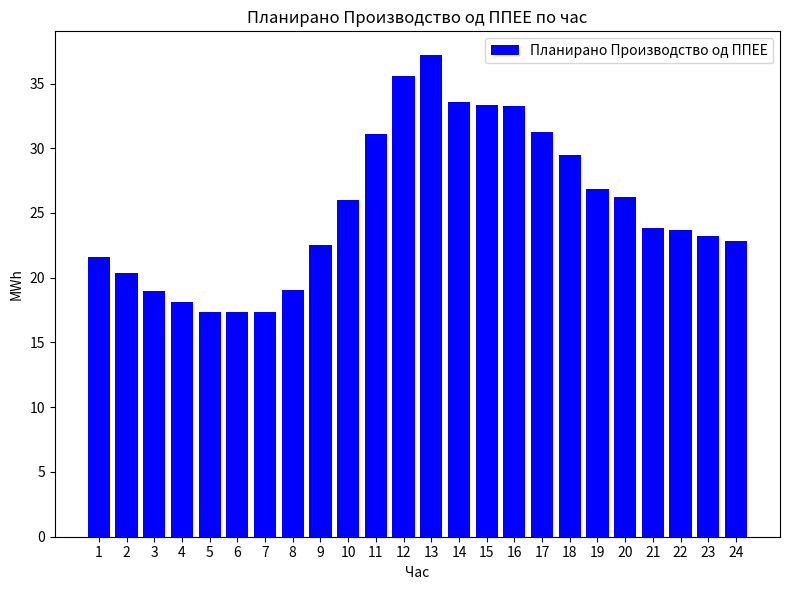

What is the value of the 7th bar from the left?

17.3